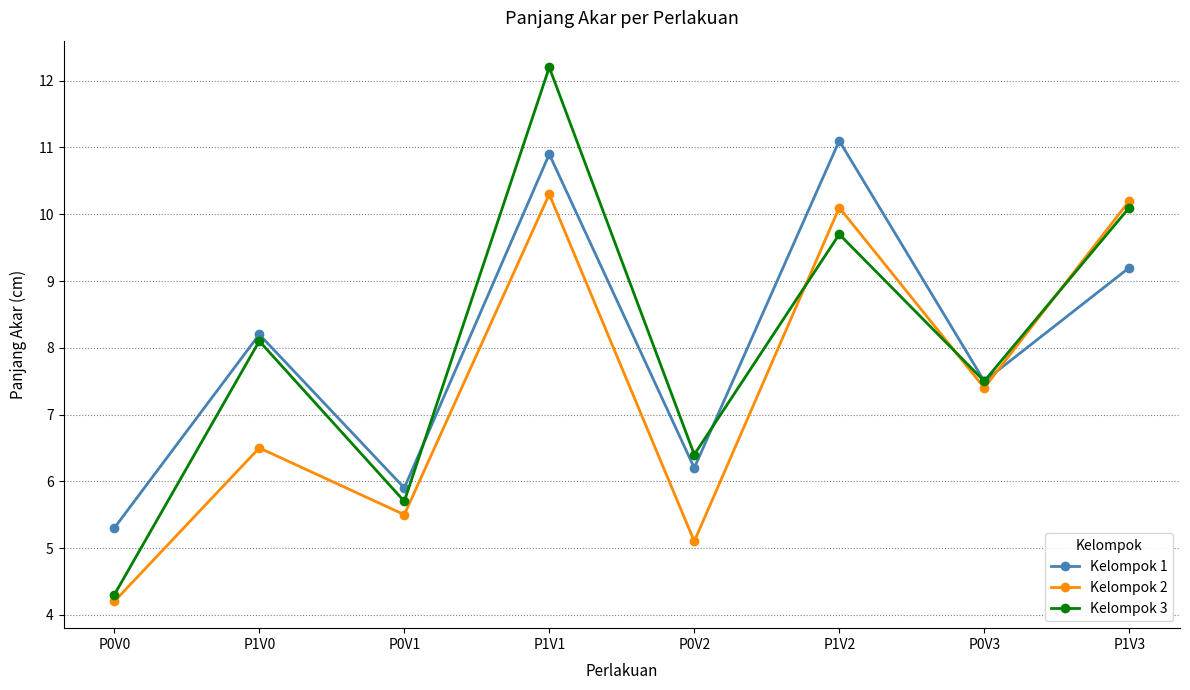

Which series has the widest spread of values?

Kelompok 3